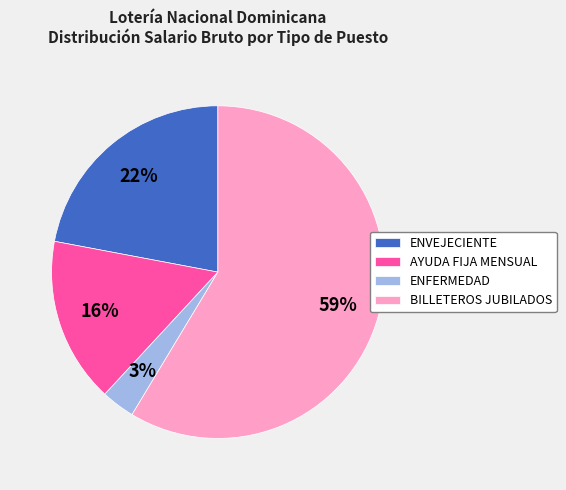

Which slice is the smallest?

ENFERMEDAD